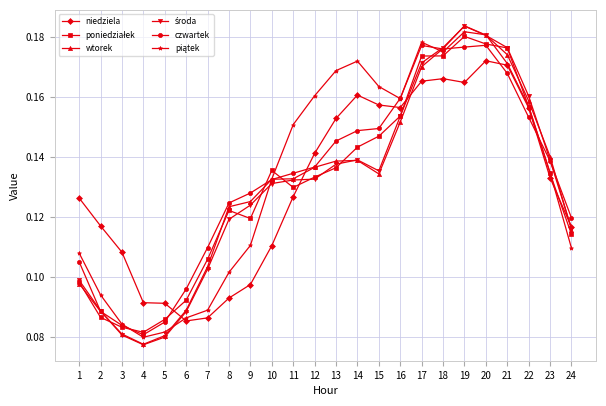

What is the total value across all series at 3?

0.5